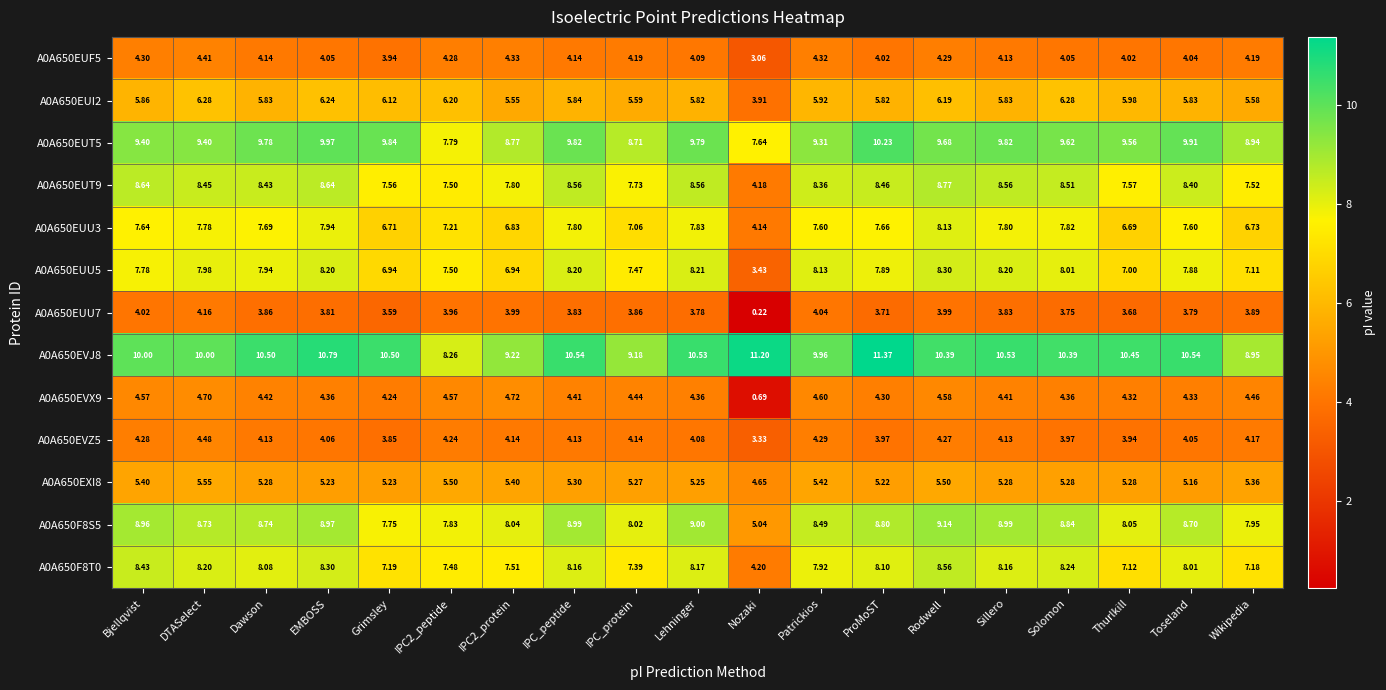

Which series has the largest total across all categories?

A0A650EVJ8